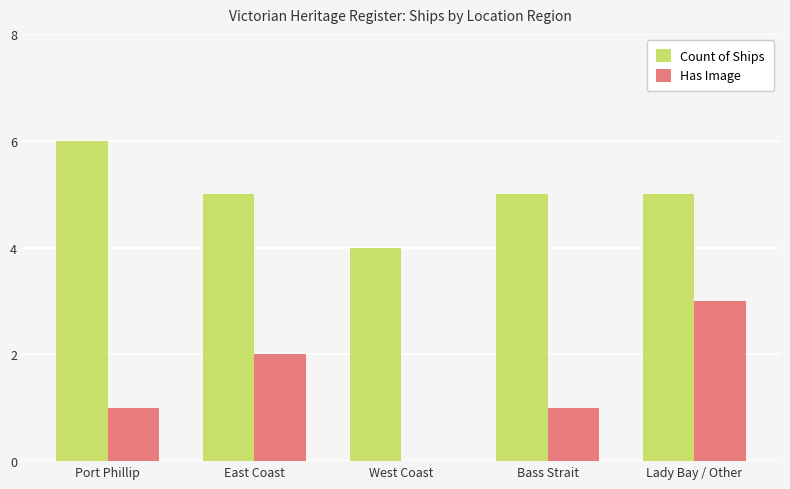

The value of Has Image at East Coast is 2. True or false?

True